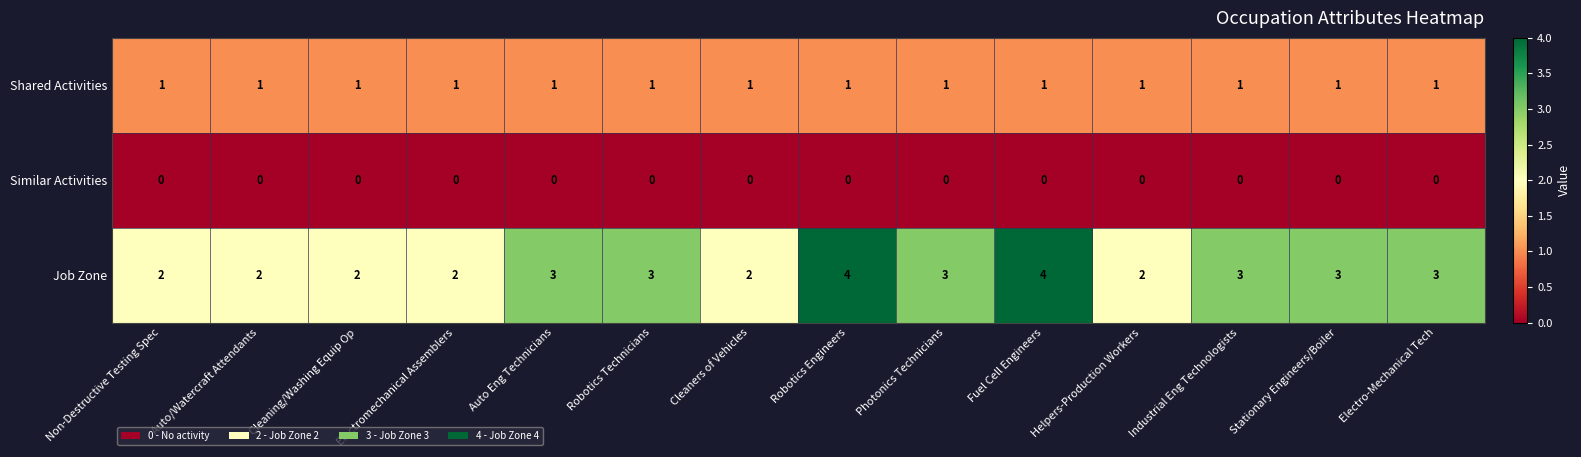

Is the value of Job Zone at Auto Eng Technicians greater than the value of Similar Activities at Industrial Eng Technologists?

Yes